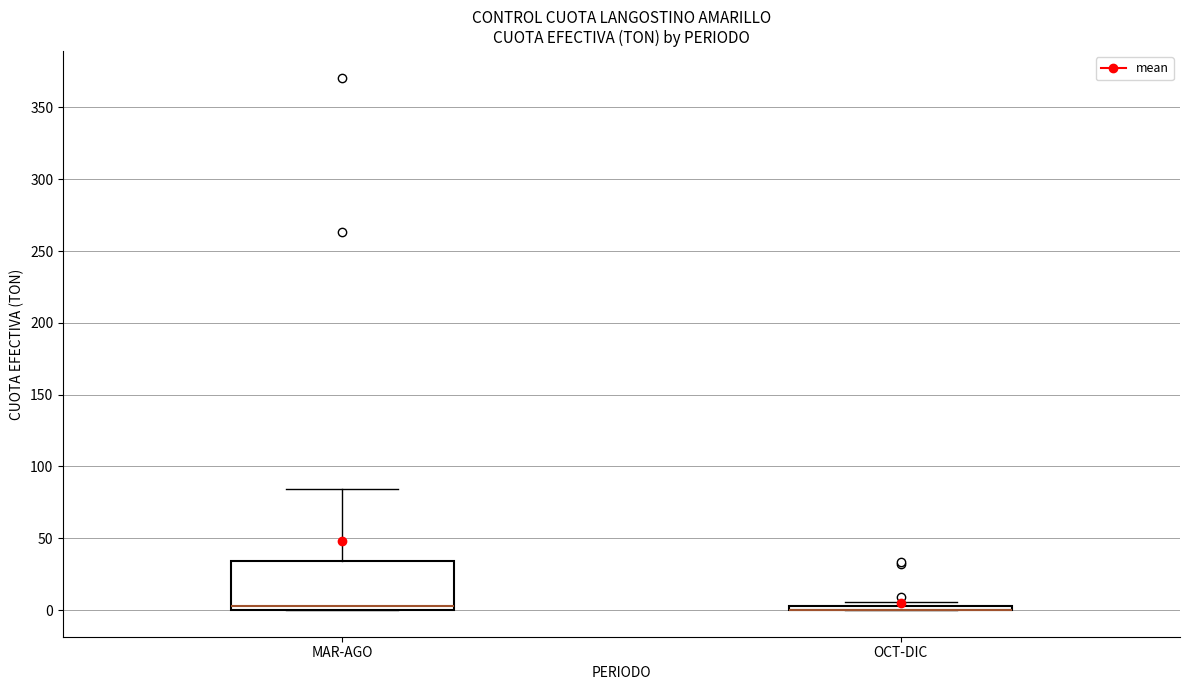

Comparing the boxes themselves (not the whiskers), which one is the tallest?

MAR-AGO